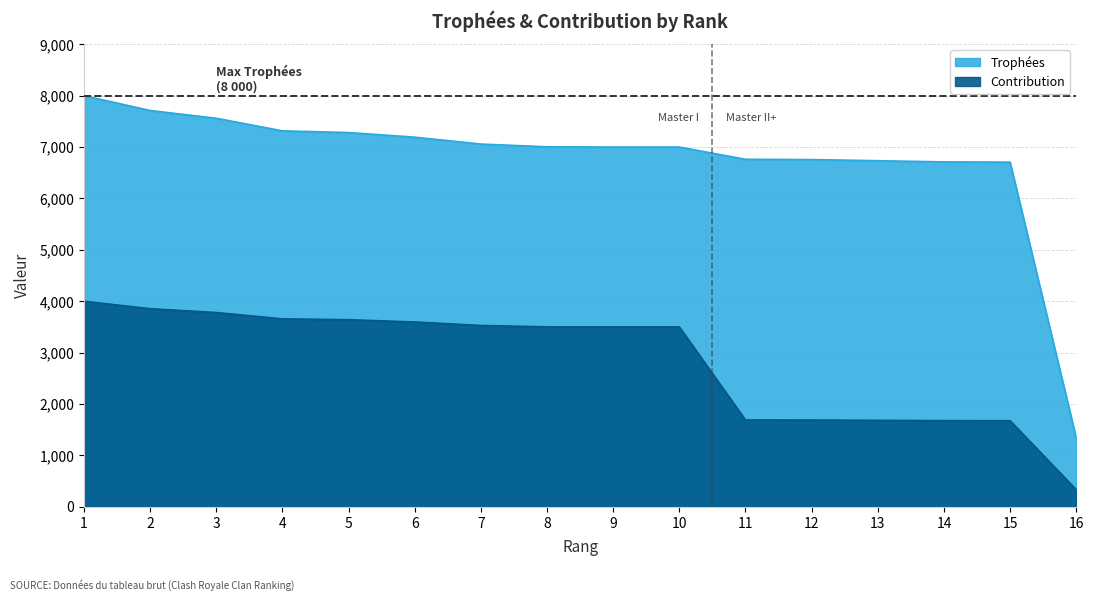

Which has a higher value, 2 or 11?

2